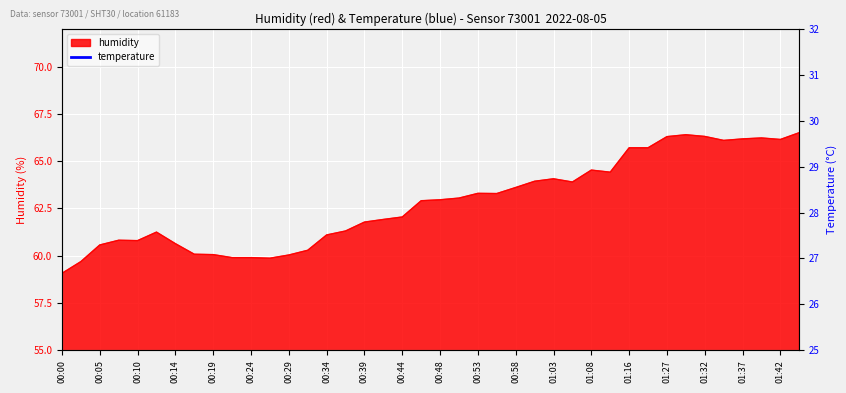

What position from the left is 00:53?

23